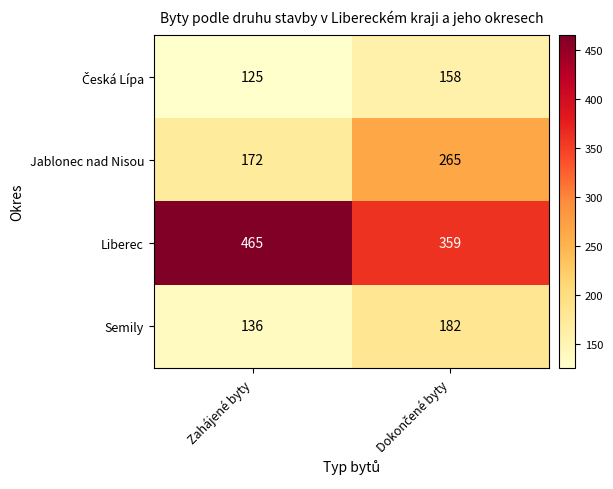

True or false: Liberec has a value of 465 at Zahájené byty.

True